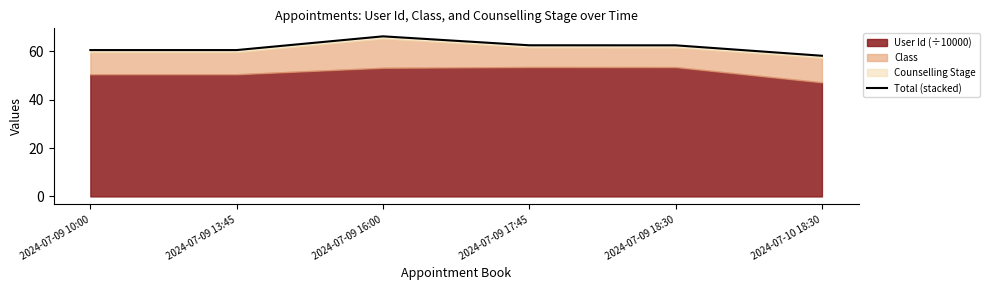

The chart shows a value of 87.9 at 2024-07-09 18:30. True or false?

False